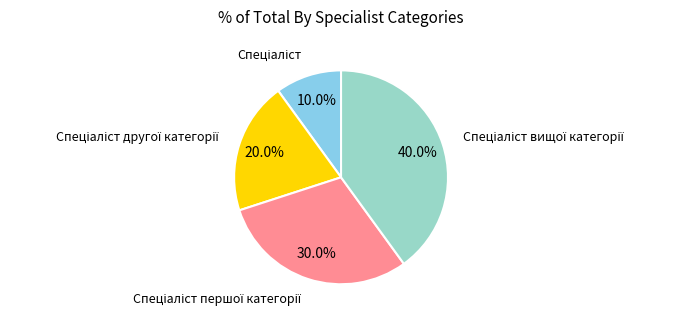

Is there any slice that represents more than half of the pie?

No